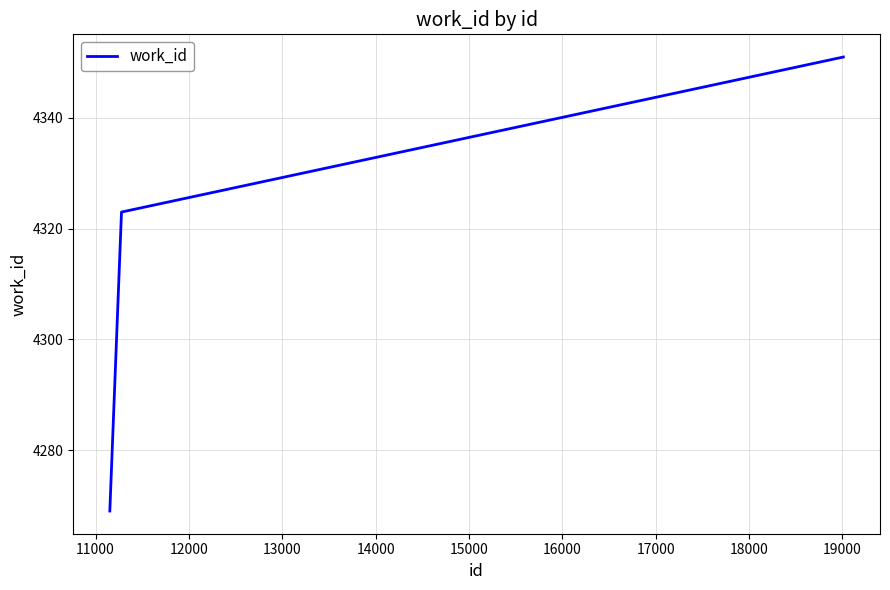

What is the sum of all values?

12943